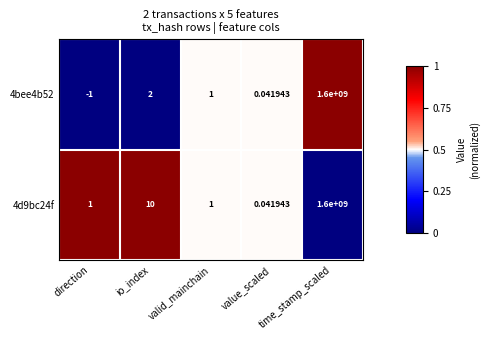

What is the total value across all series at time_stamp_scaled?

3200000000.0